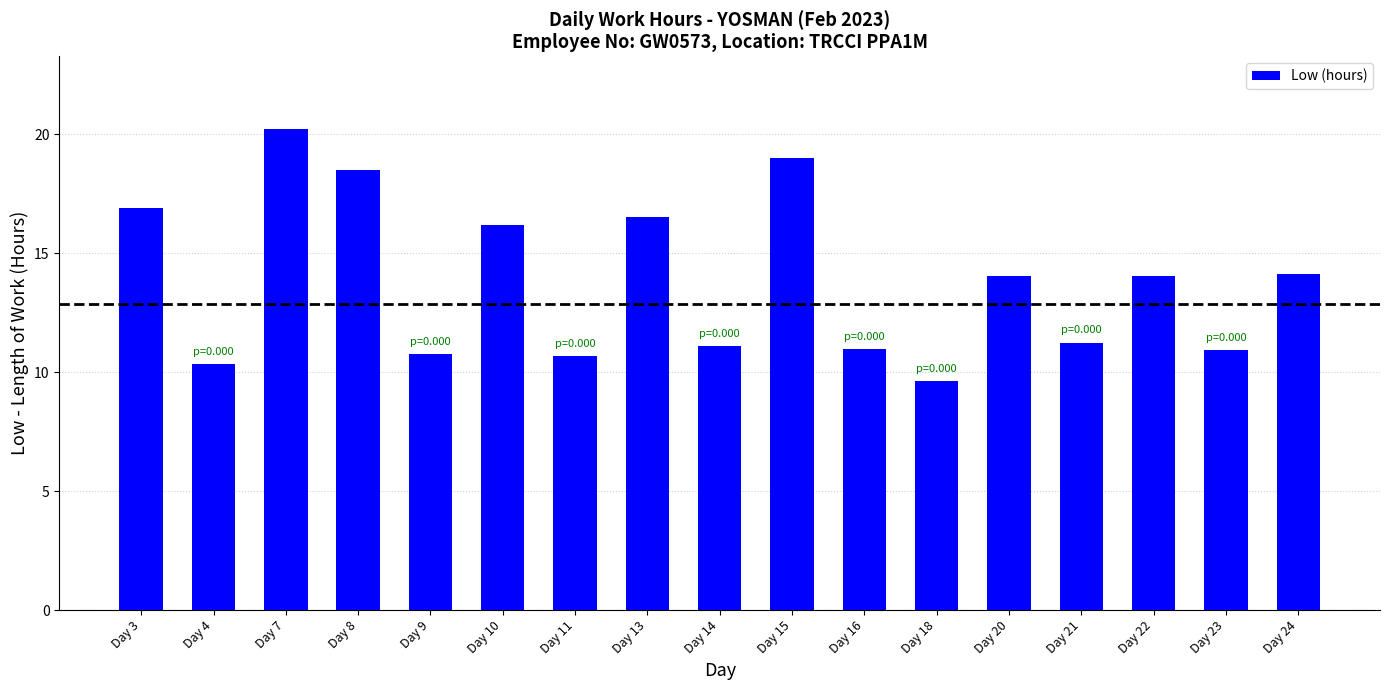

What is the value of the 10th bar from the left?

19.0